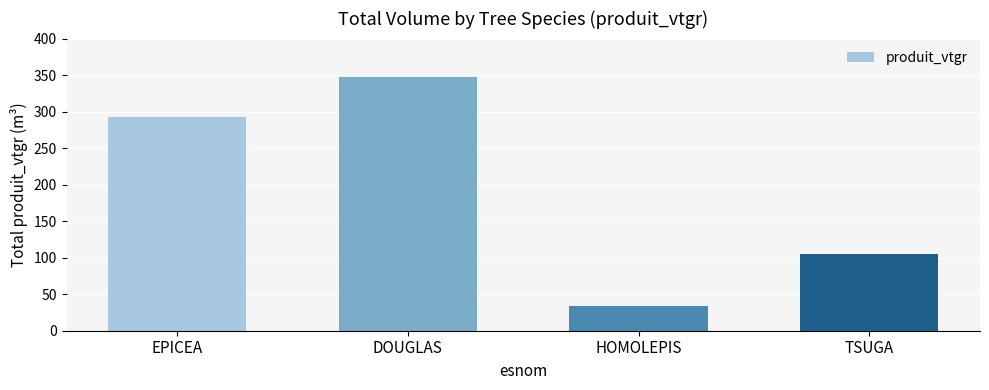

Reading left to right, list all the values displayed in this chart.

EPICEA=292.4	DOUGLAS=347.7	HOMOLEPIS=33.8	TSUGA=105.3